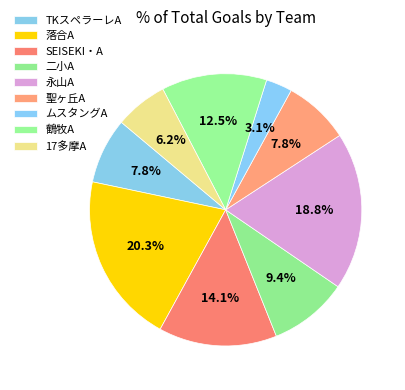

Which category has the biggest portion of the pie?

落合A